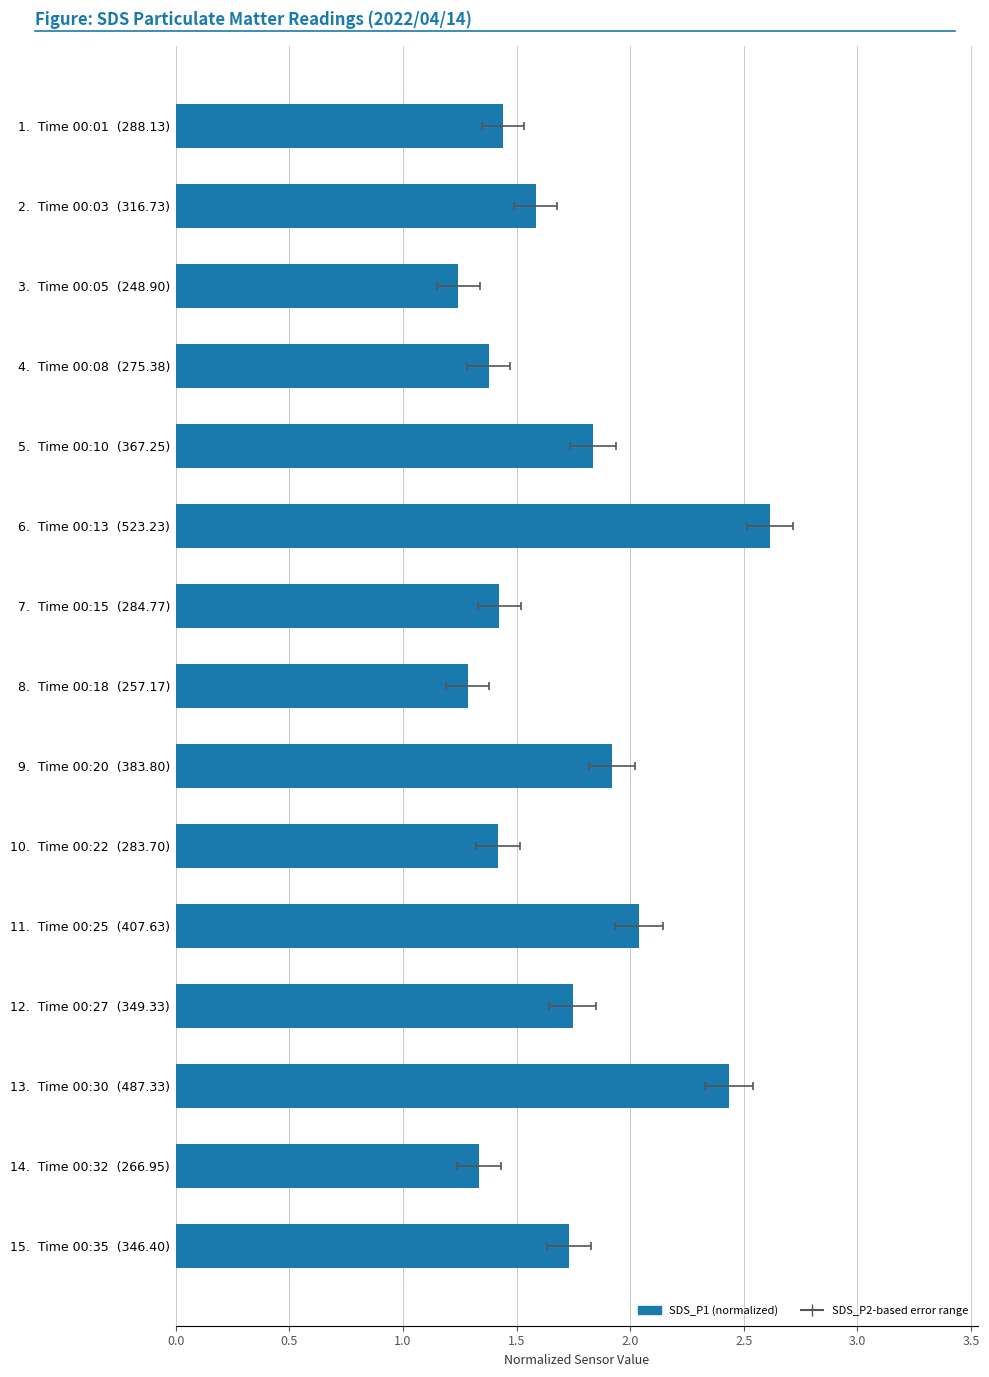

What is the average value?

1.7